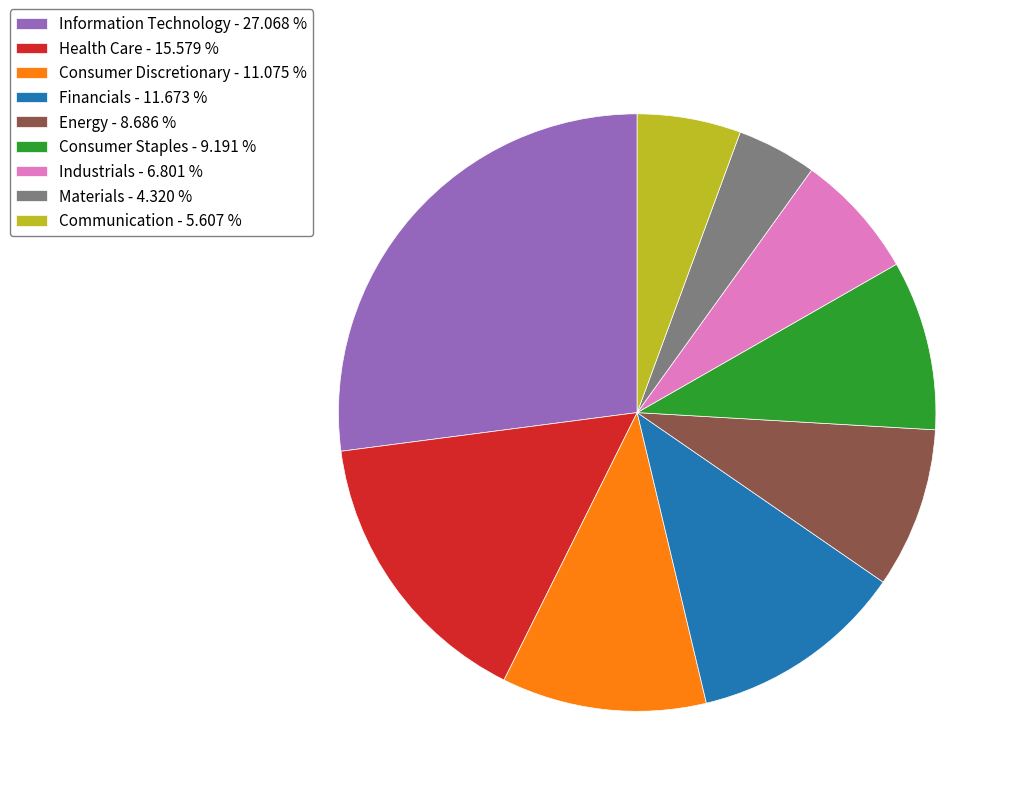

Between Health Care - 15.579 % and Consumer Discretionary - 11.075 %, which is larger?

Health Care - 15.579 %